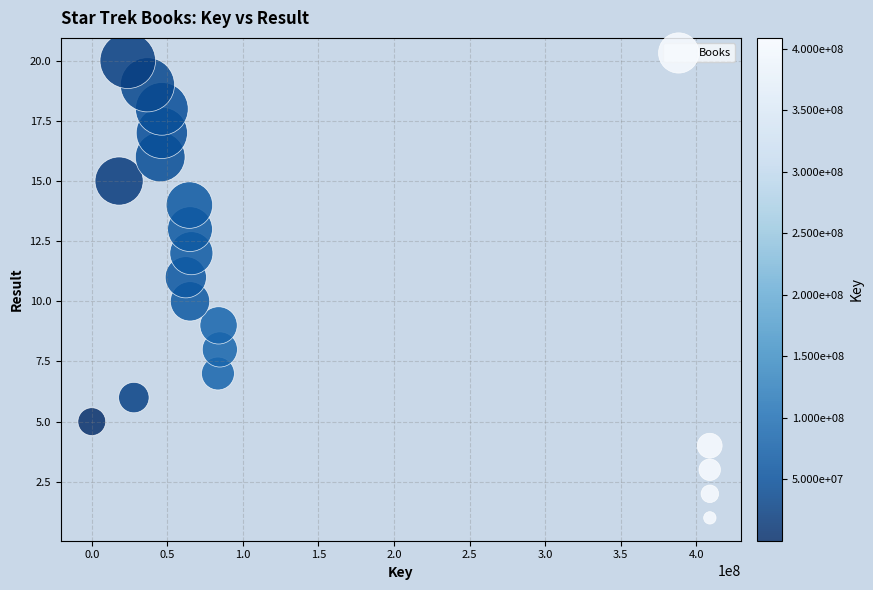

What is the range of Y values (max minus min)?

19